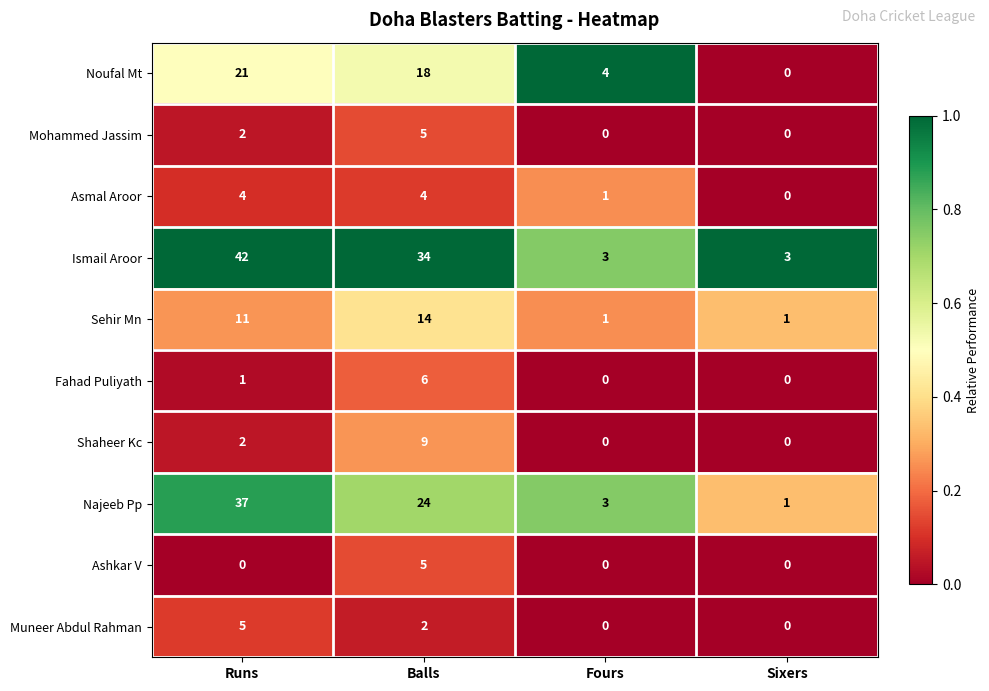

How many values in Mohammed Jassim are above zero?

2